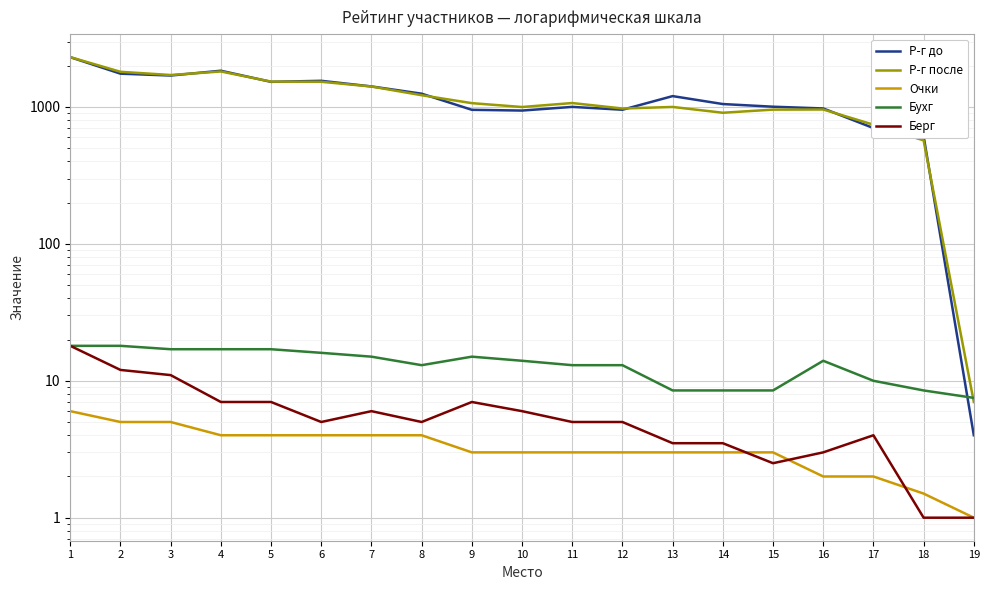

At which category is the sum across all series the highest?

1